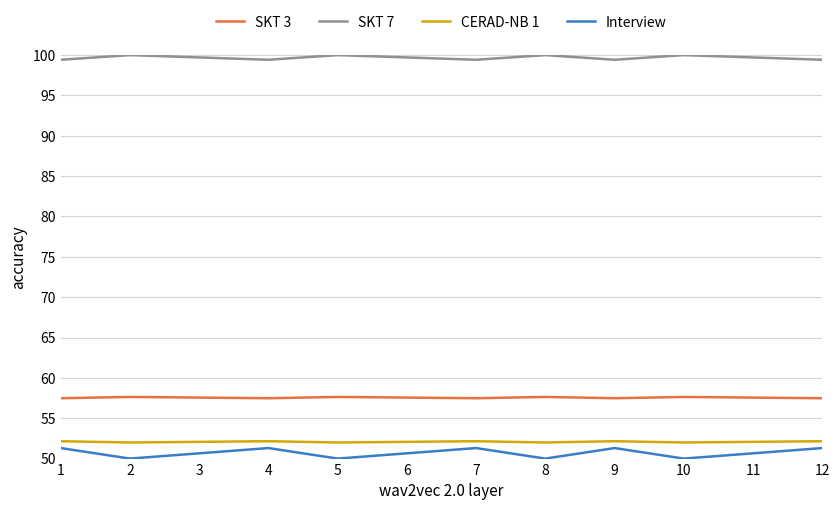

True or false: SKT 3 and Interview intersect in this chart.

False